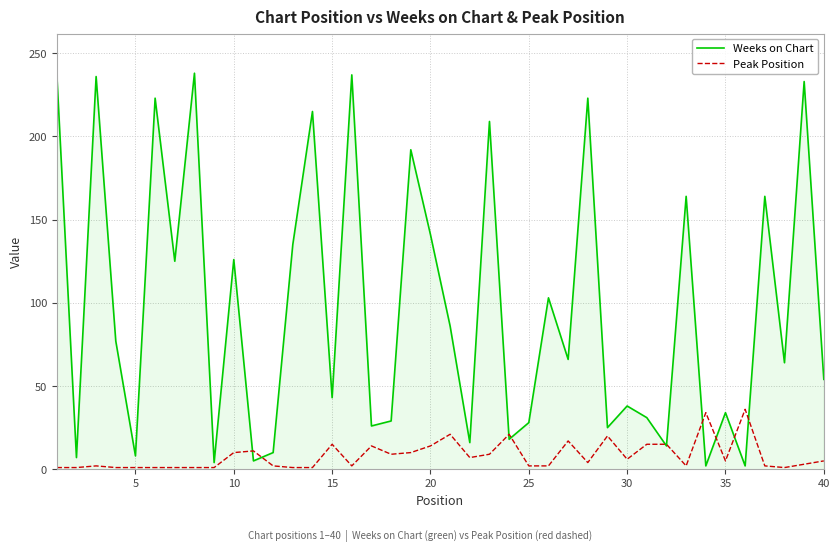

List the series in order of their peak value, lowest first.

Peak Position, Weeks on Chart